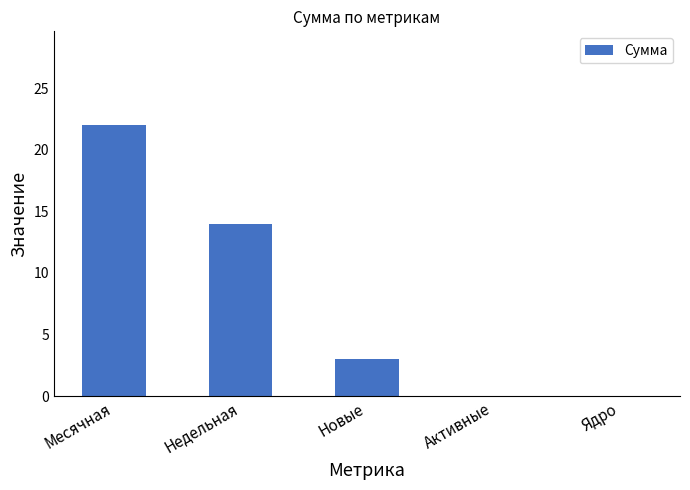

What is the change in value from Новые to Ядро?

-3